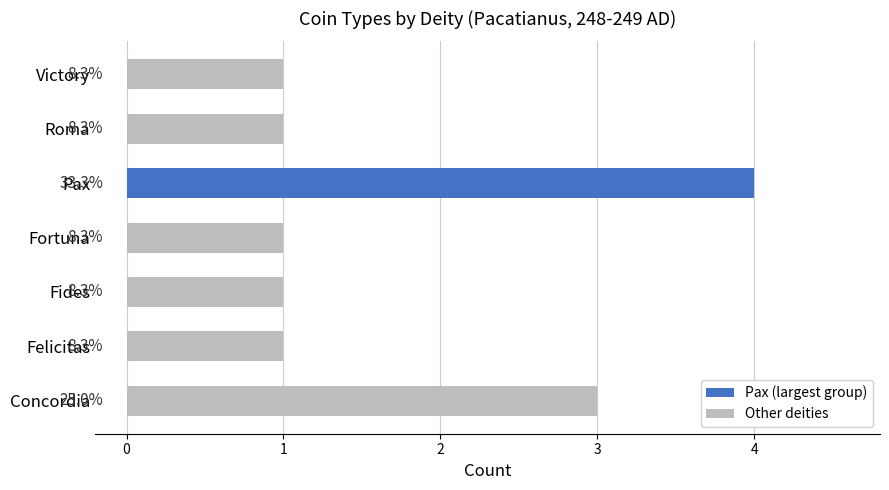

How many values are between 1 and 3?

6